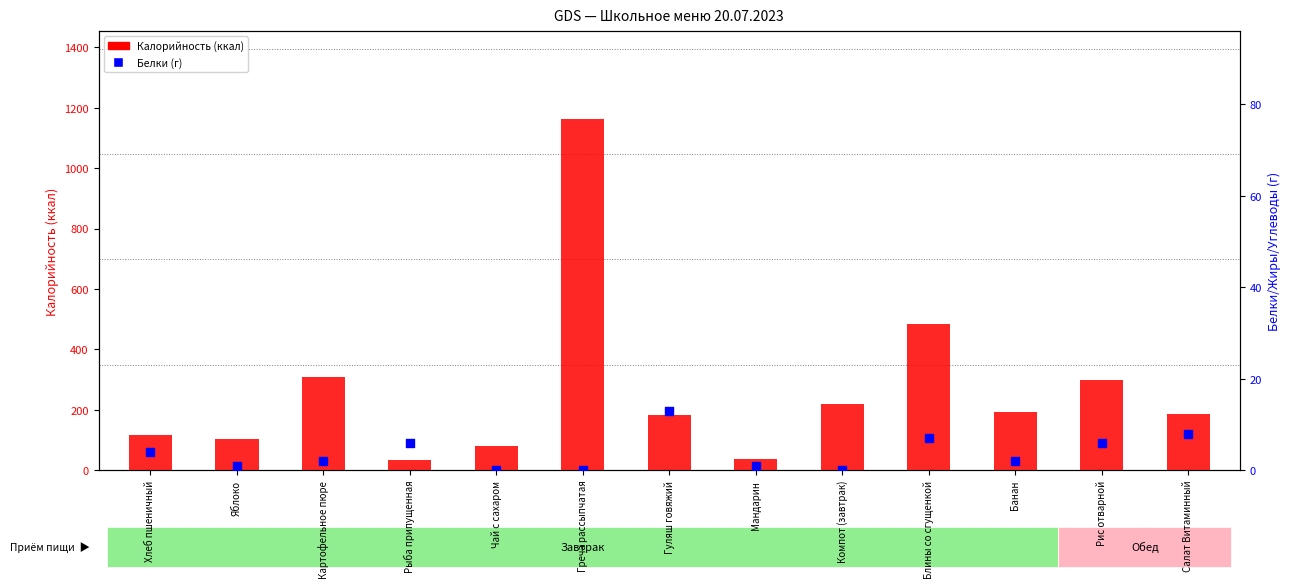

What are all the series names shown in the legend?

Калорийность, Белки